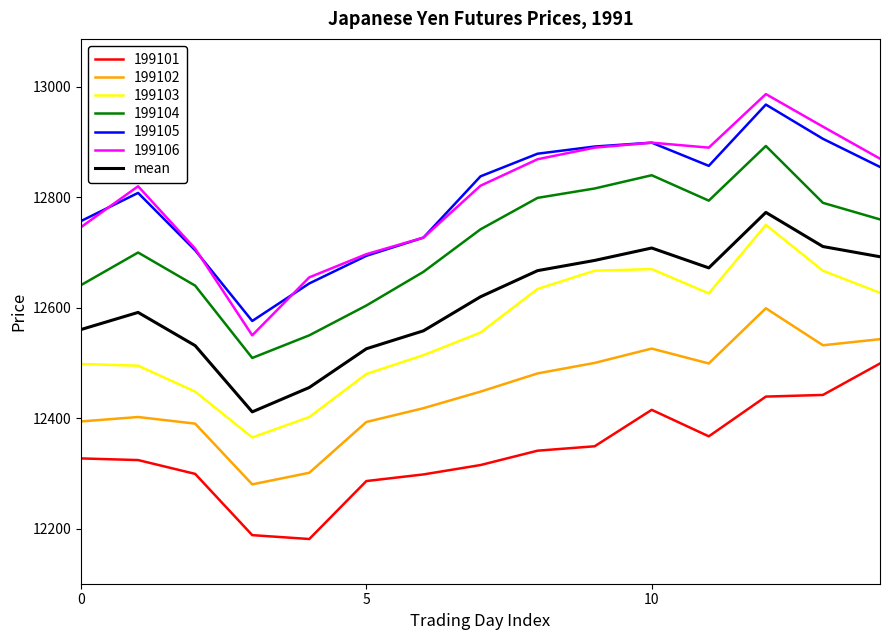

Which series has the largest range (max minus min)?

199106